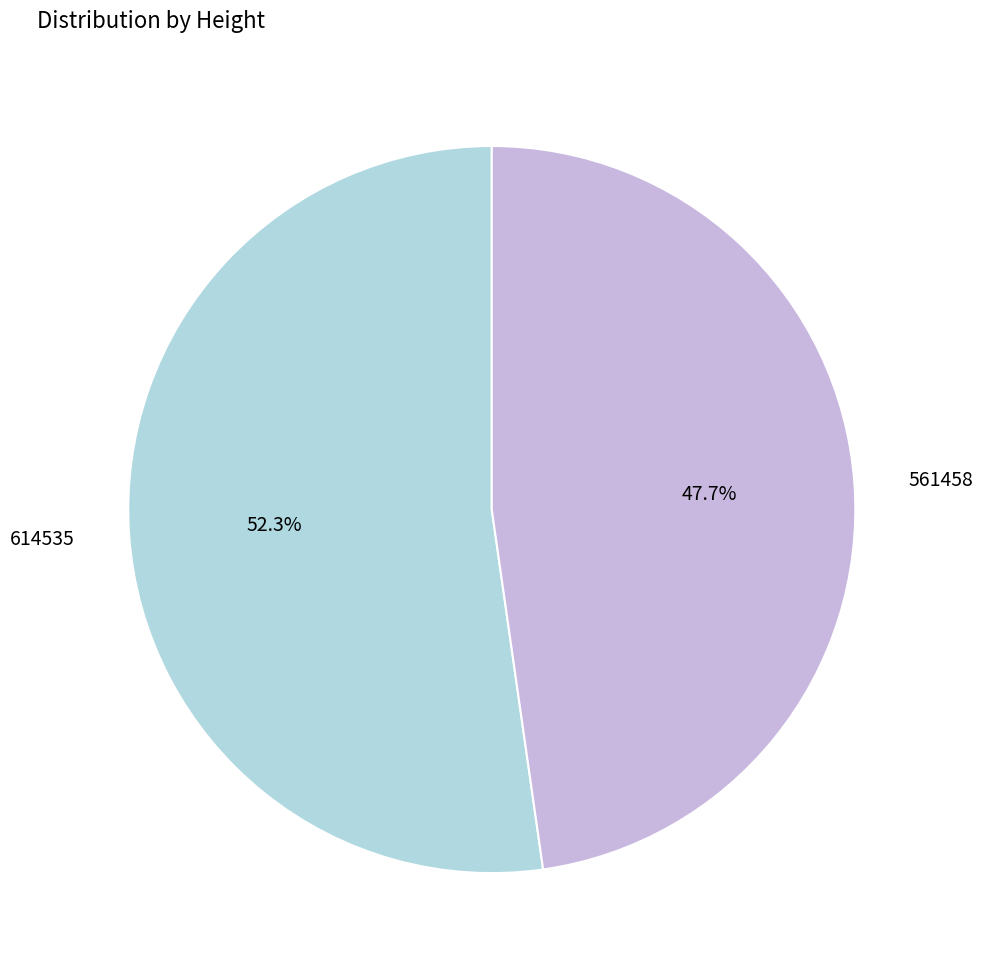

Do 561458 and 614535 together represent more than half of the pie?

Yes